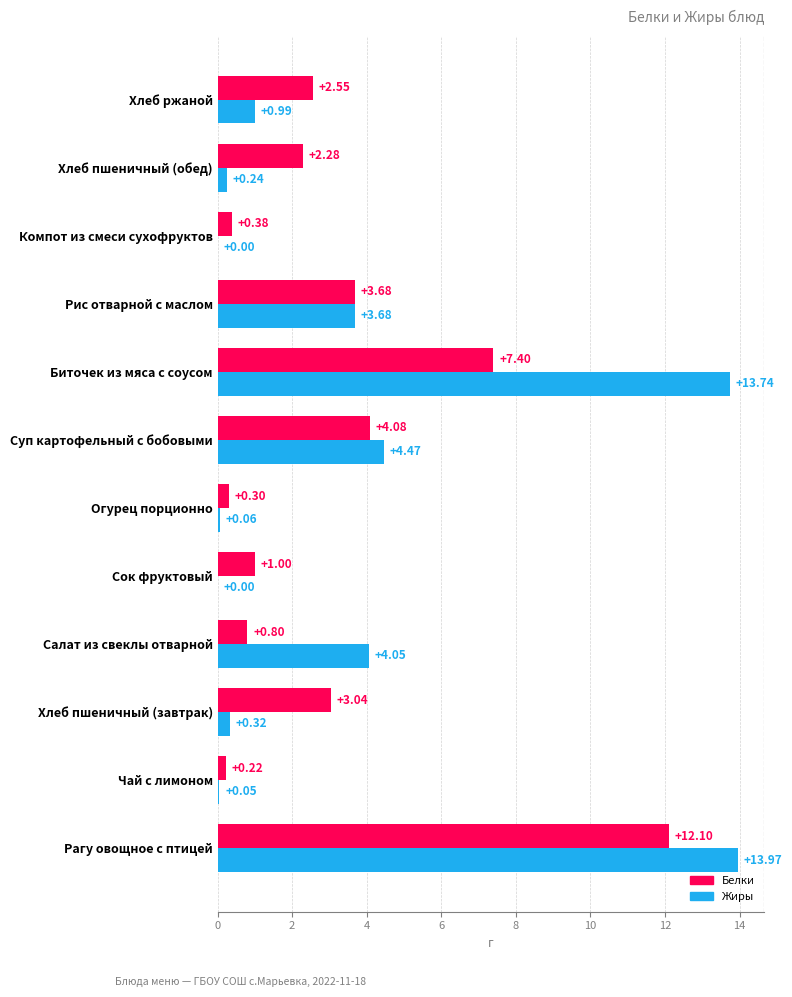

What is the maximum value shown in the chart?

14.0